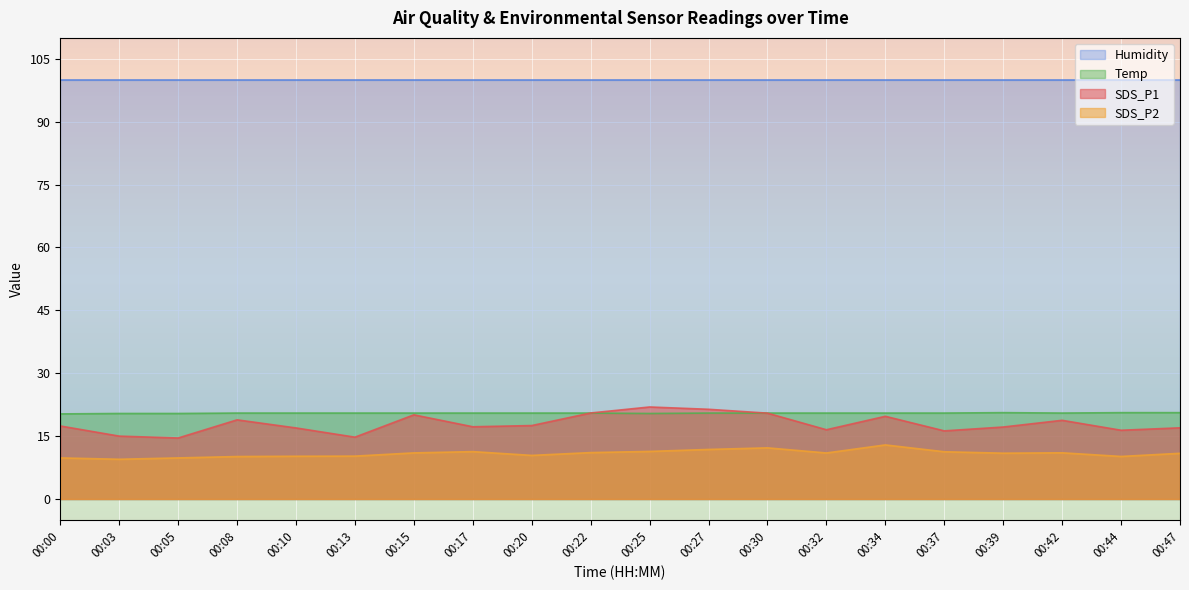

Which has a higher value, 00:03 or 00:20?

00:20